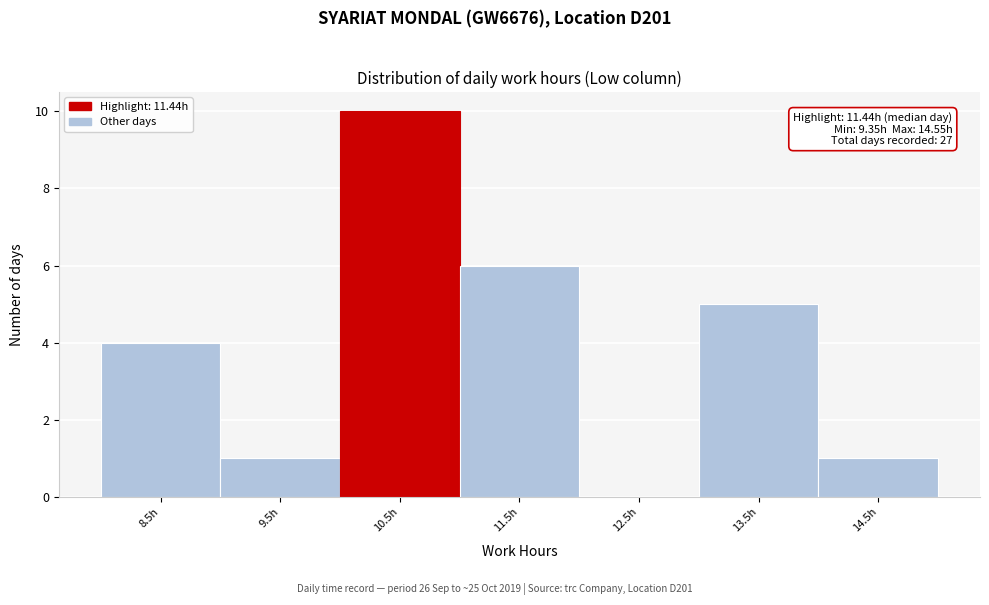

Reading right to left, extract all data points from this chart.

14.5h=1	13.5h=5	12.5h=0	11.5h=6	10.5h=10	9.5h=1	8.5h=4